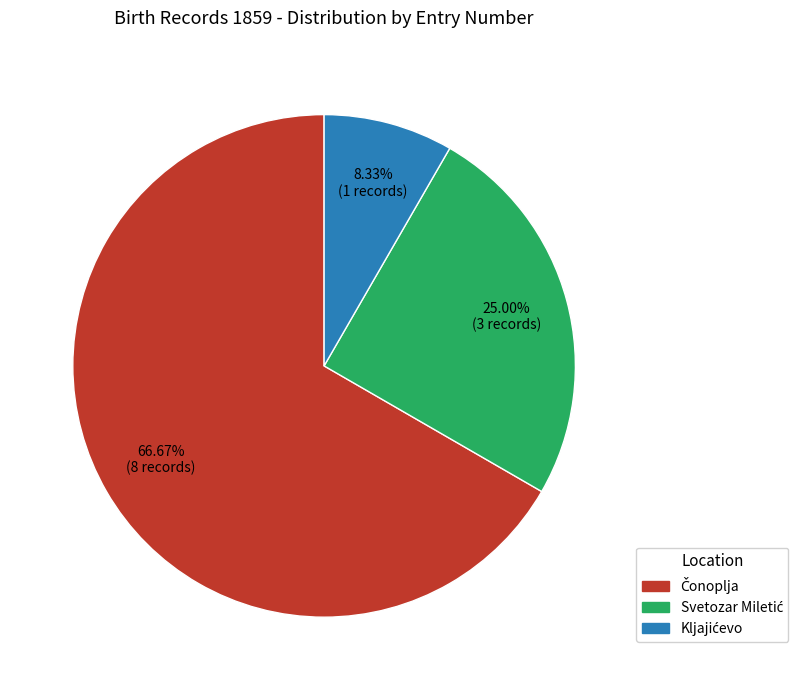

How many segments does this pie chart have?

3